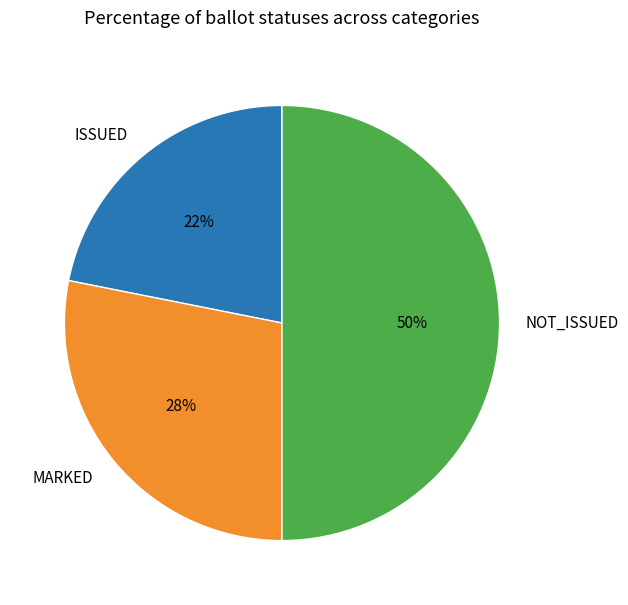

Count the number of slices in the pie.

3